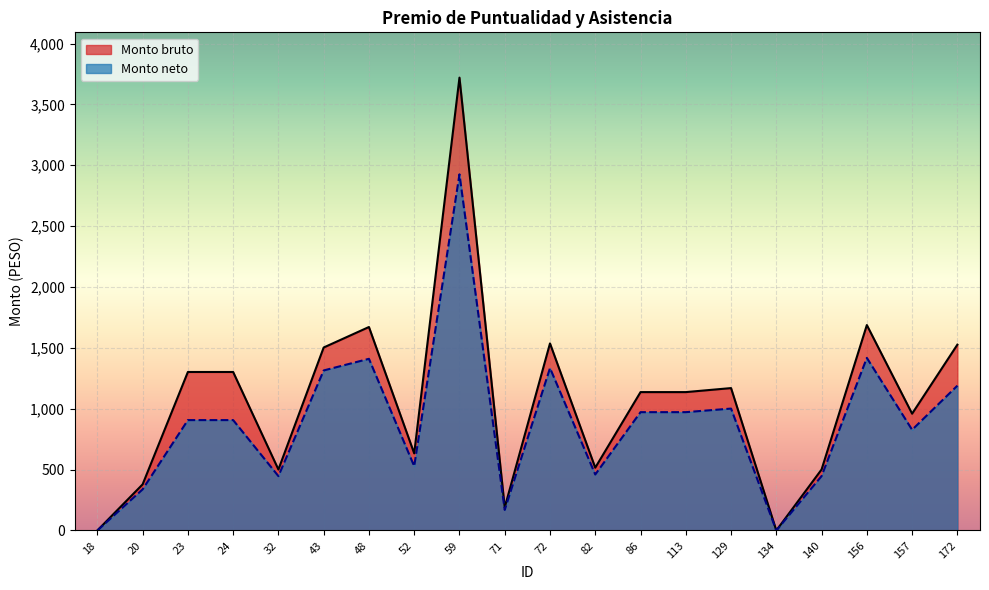

At which label does Monto neto reach its minimum?

18